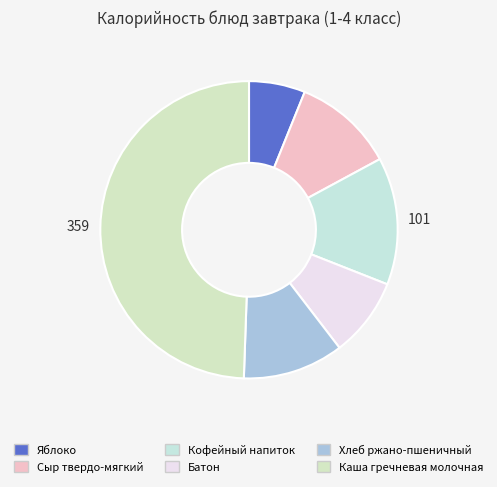

Is there any slice that represents more than half of the pie?

No